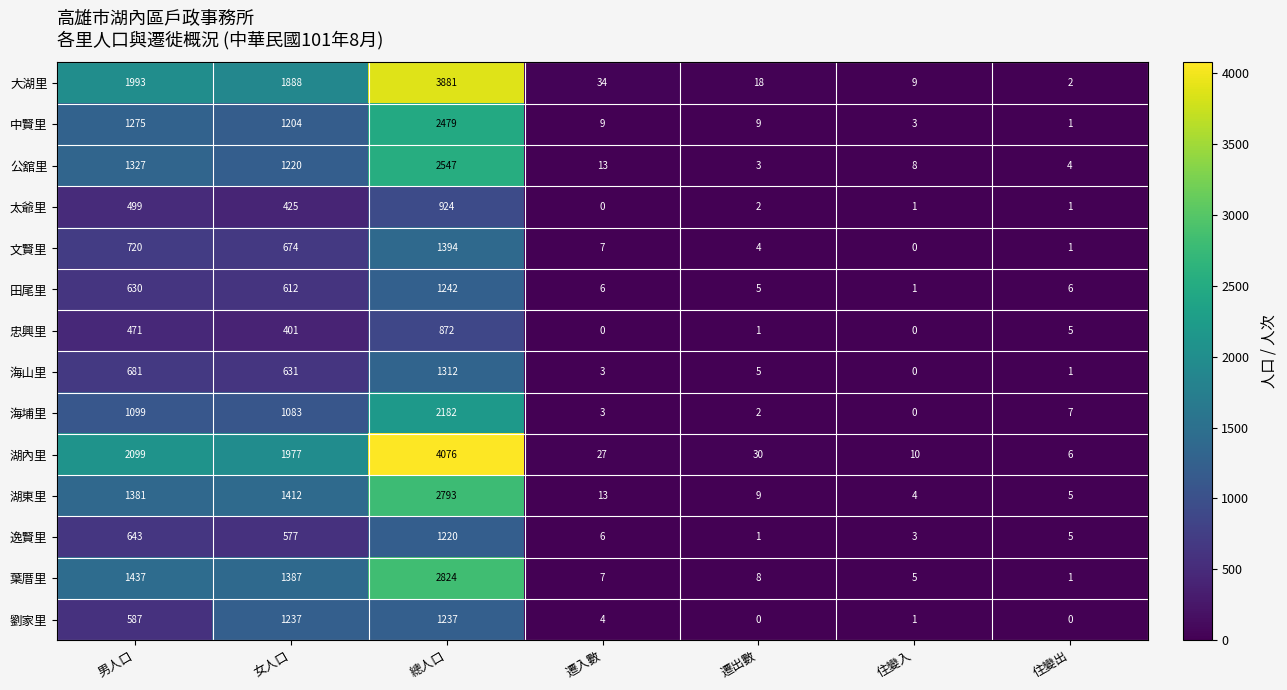

What is the sum of the 大湖里 values at 遷入數 and 女人口?

1922